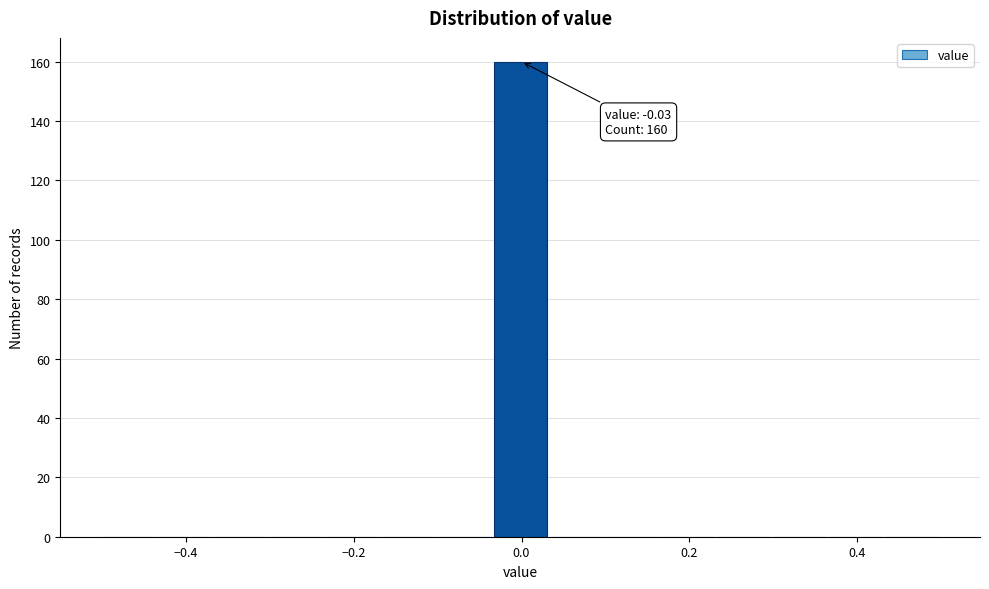

Read against the x-axis, roughly where is the centre of the tallest bar?

0.00